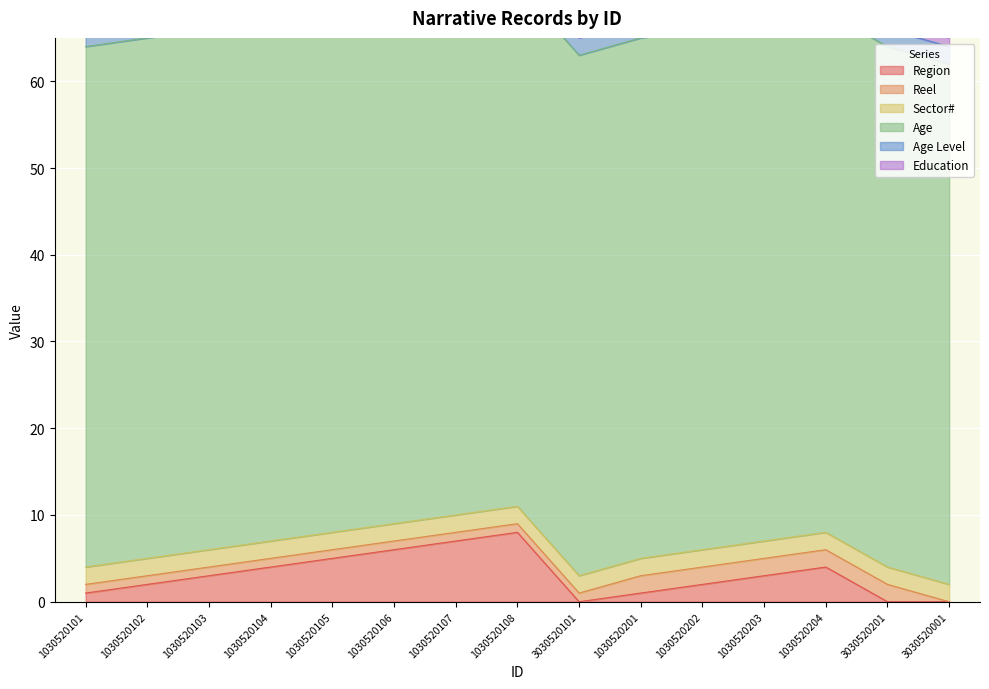

What is the maximum value for Reel?

2